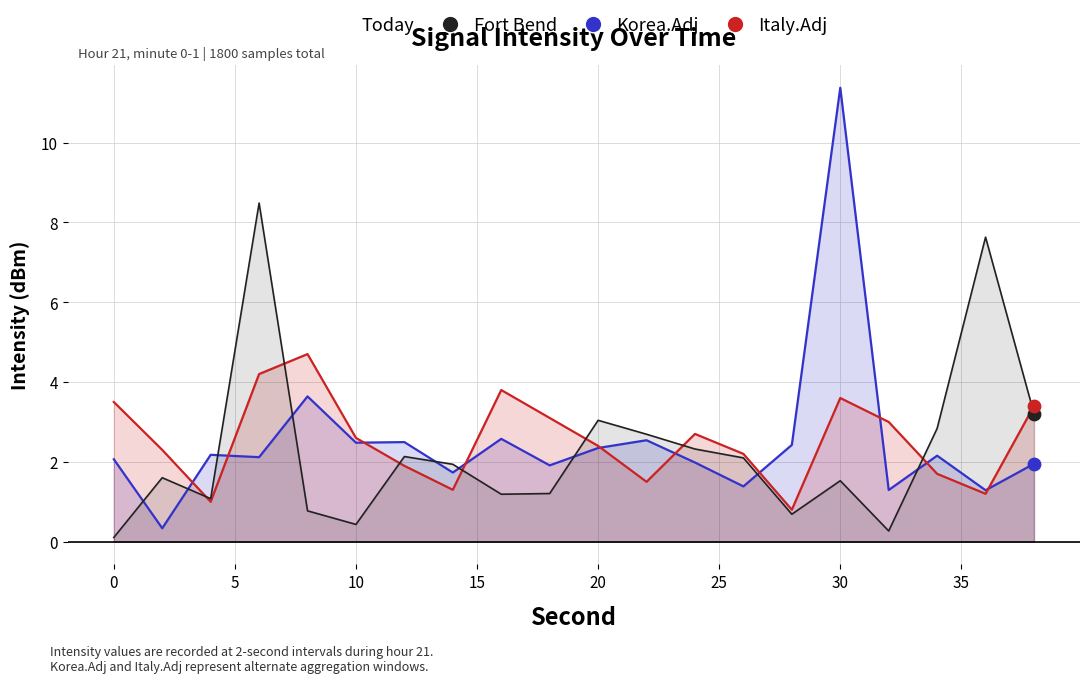

What are all the series names shown in the legend?

Korea.Adj, Italy.Adj, Fort Bend